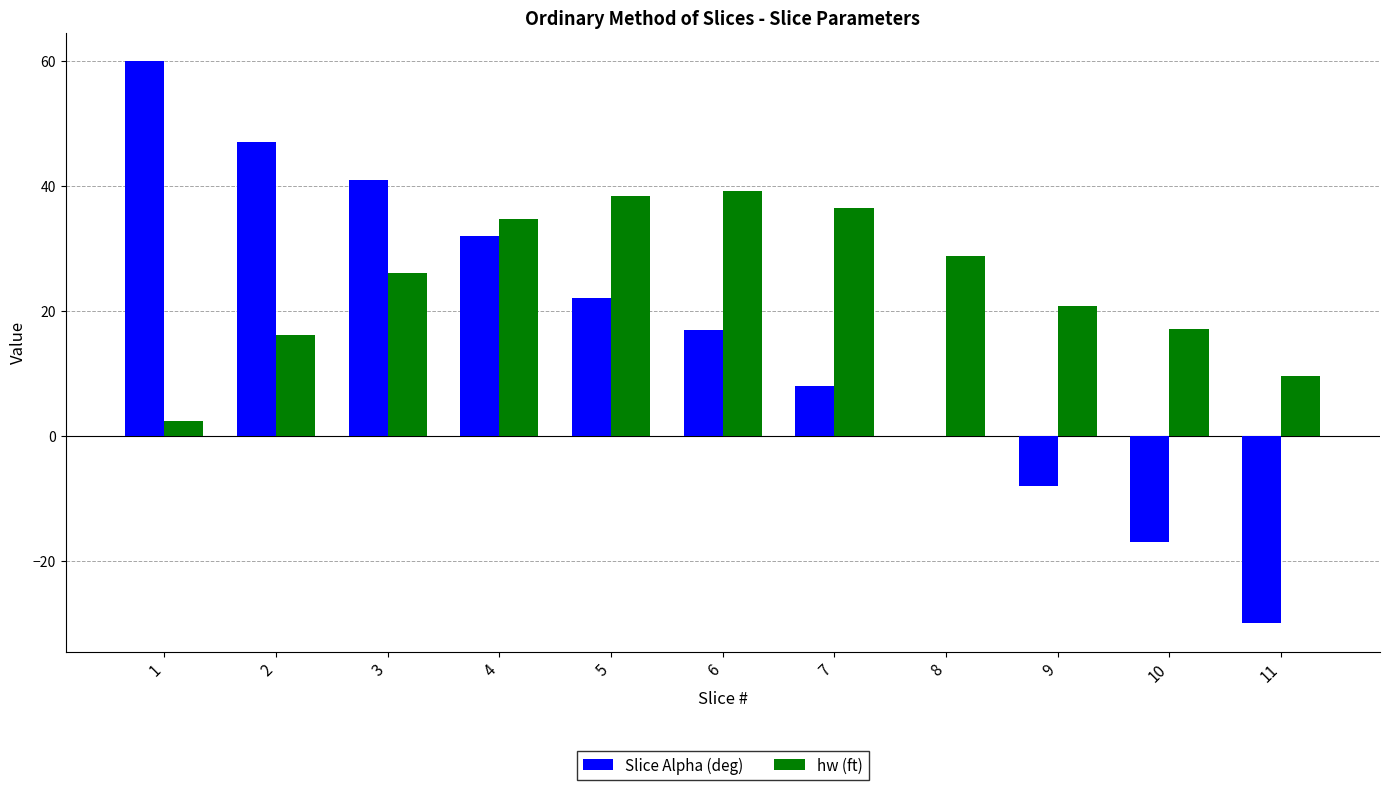

Are the bars horizontal?

No